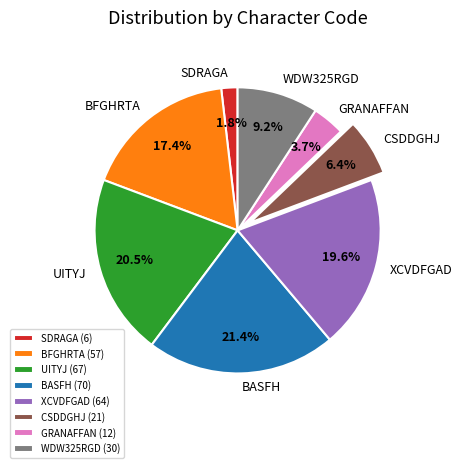

True or false: UITYJ accounts for 26% of the total.

False